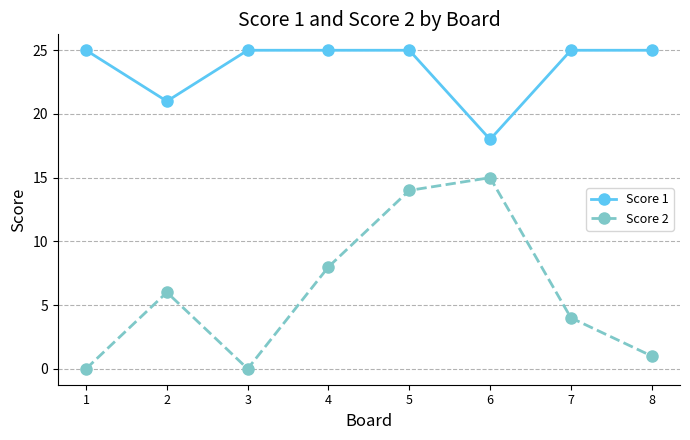

What is the difference between the second highest and second lowest values in the Score 1 series?

4